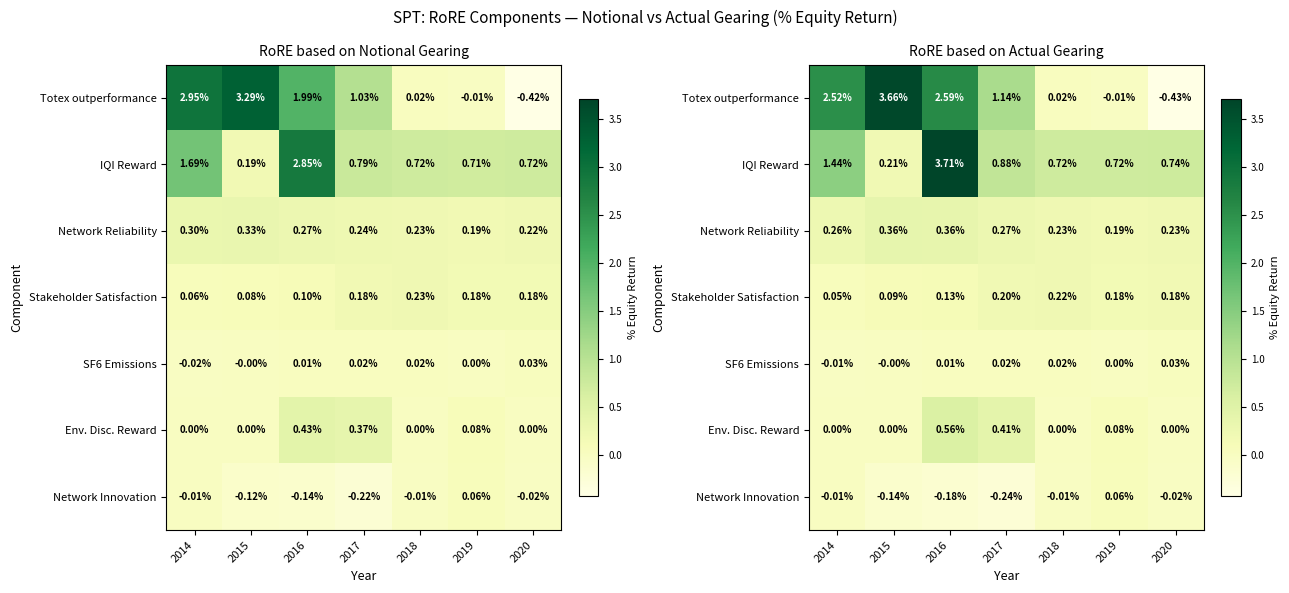

Which series changed the most between 2015 and 2016?

IQI Reward